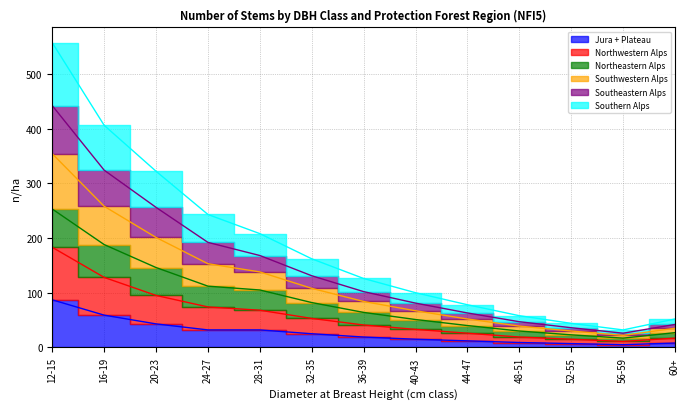

Is the value of Southwestern Alps at 32-35 greater than the value of Southern Alps at 12-15?

No